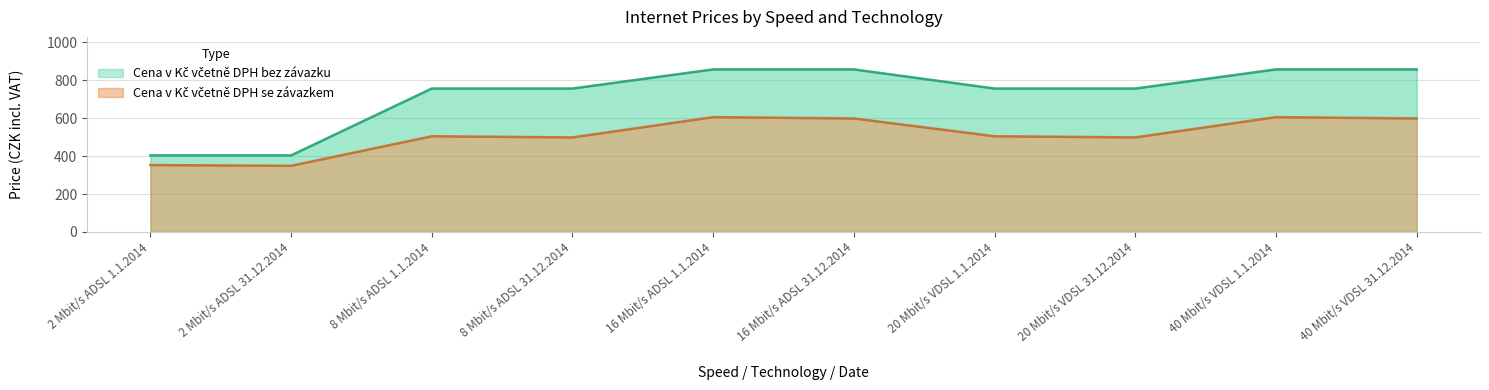

Where is the first local minimum for Cena v Kč včetně DPH se závazkem?

2 Mbit/s ADSL 31.12.2014